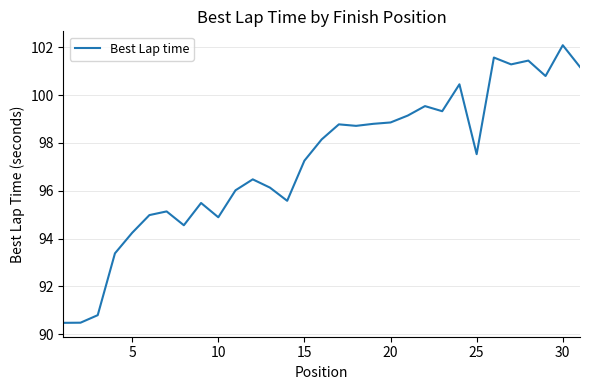

What is the smallest value displayed?

90.5